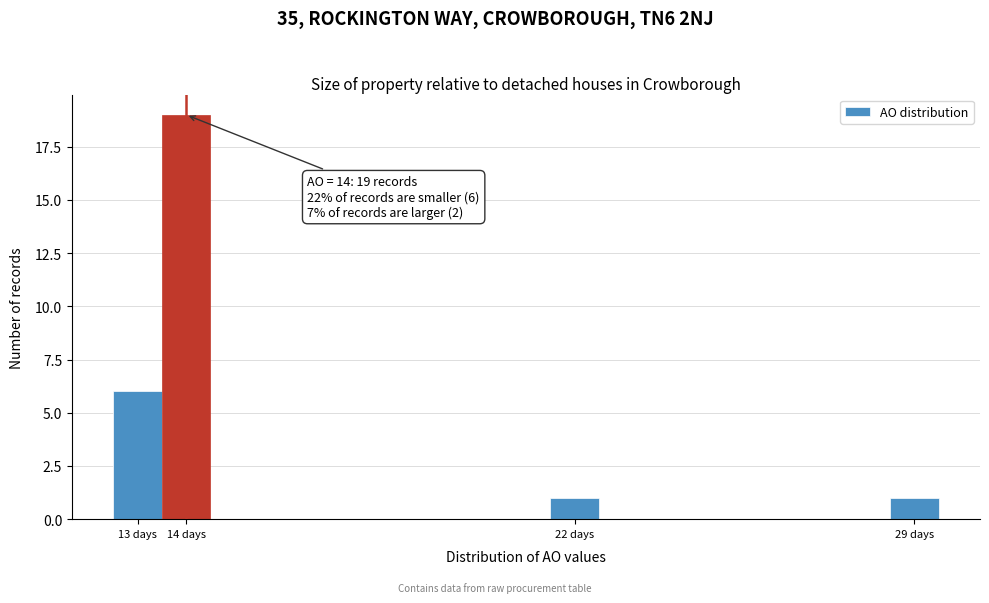

Which range on the x-axis has the tallest bar?

13.5 to 14.5